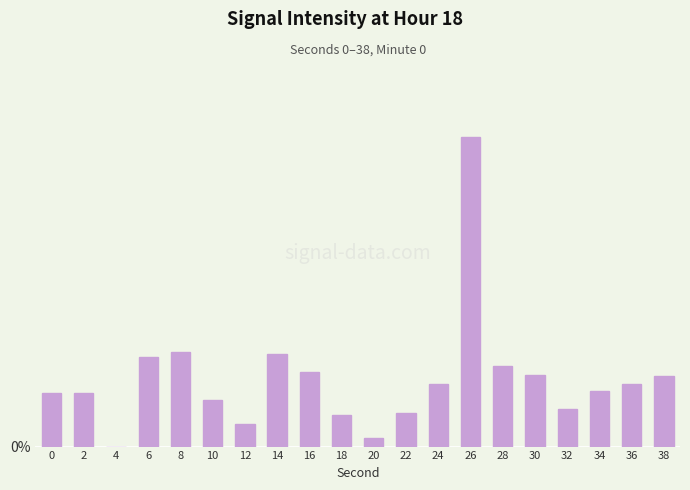

How many values are below 3?

10